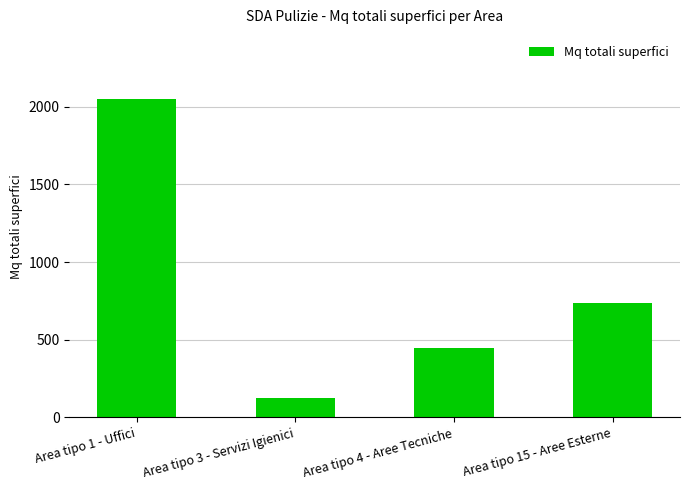

How many bars are there in total?

4